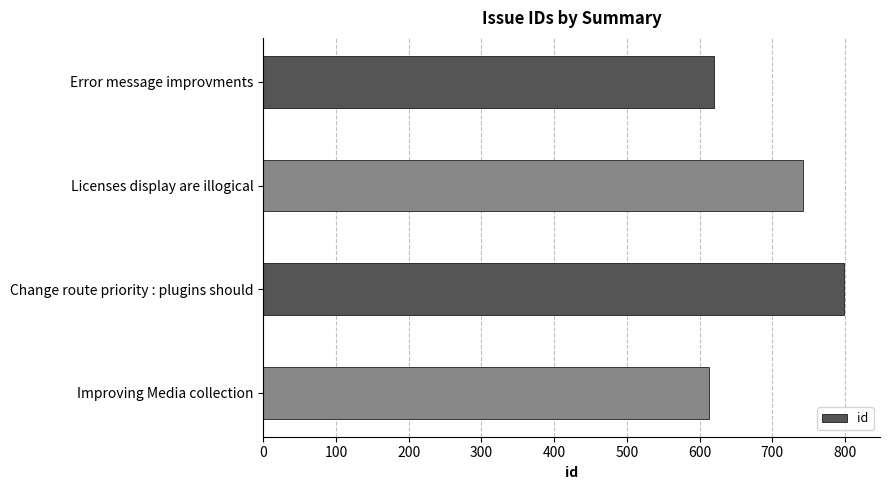

What is the label of the 2nd bar from the top?

Licenses display are illogical